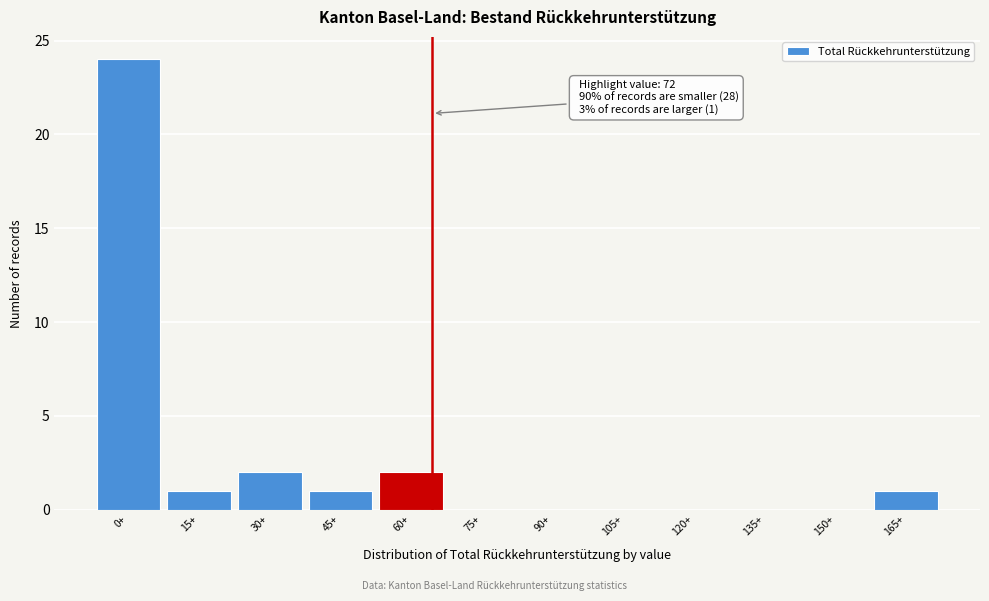

Reading left to right, extract all data points from this chart.

0+=24	15+=1	30+=2	45+=1	60+=2	75+=0	90+=0	105+=0	120+=0	135+=0	150+=0	165+=1